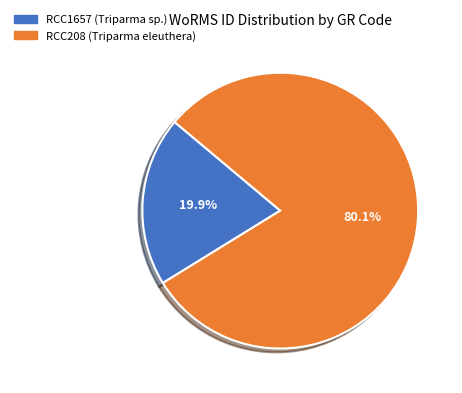

To the nearest percent, what portion does RCC1657 (Triparma sp.) represent?

20%